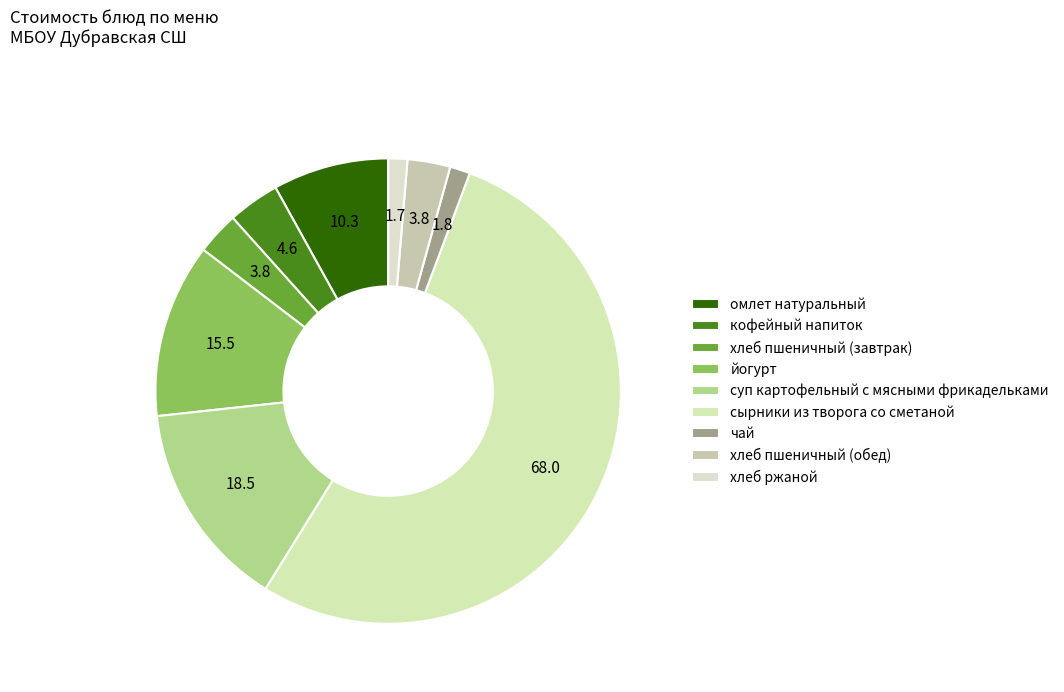

Which category accounts for the majority?

сырники из творога со сметаной